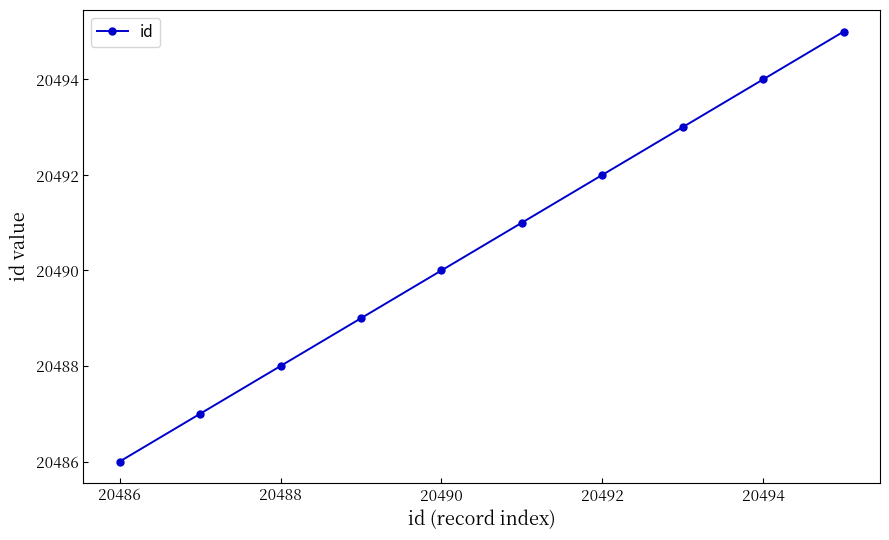

What is the value of the 1st point from the left?

20486